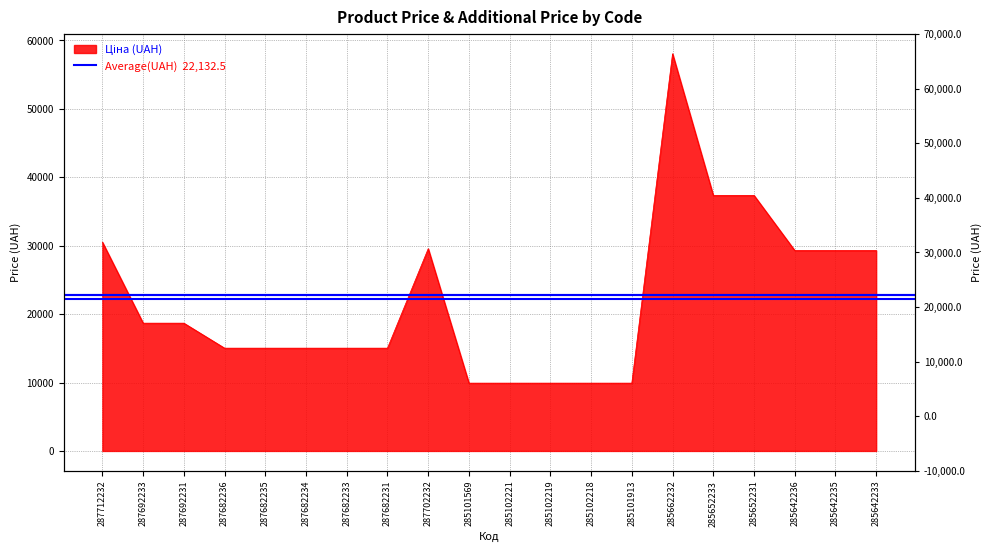

List the labels in order of value, largest first.

285662232, 285652233, 285652231, 287712232, 287702232, 285642236, 285642235, 285642233, 287692233, 287692231, 287682236, 287682235, 287682234, 287682233, 287682231, 285101569, 285102221, 285102219, 285102218, 285101913